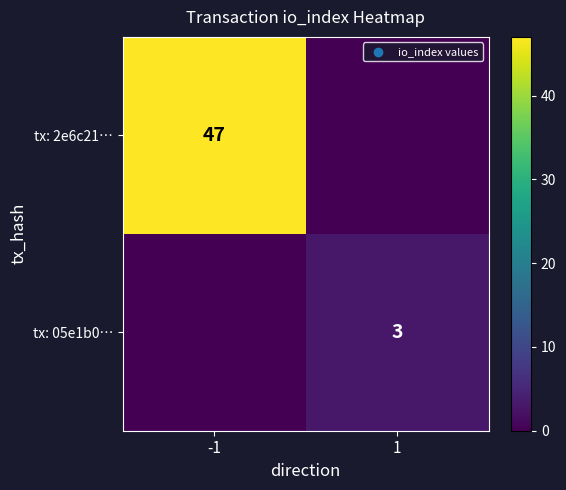

True or false: tx: 05e1b0… has a value of 2 at 1.

False